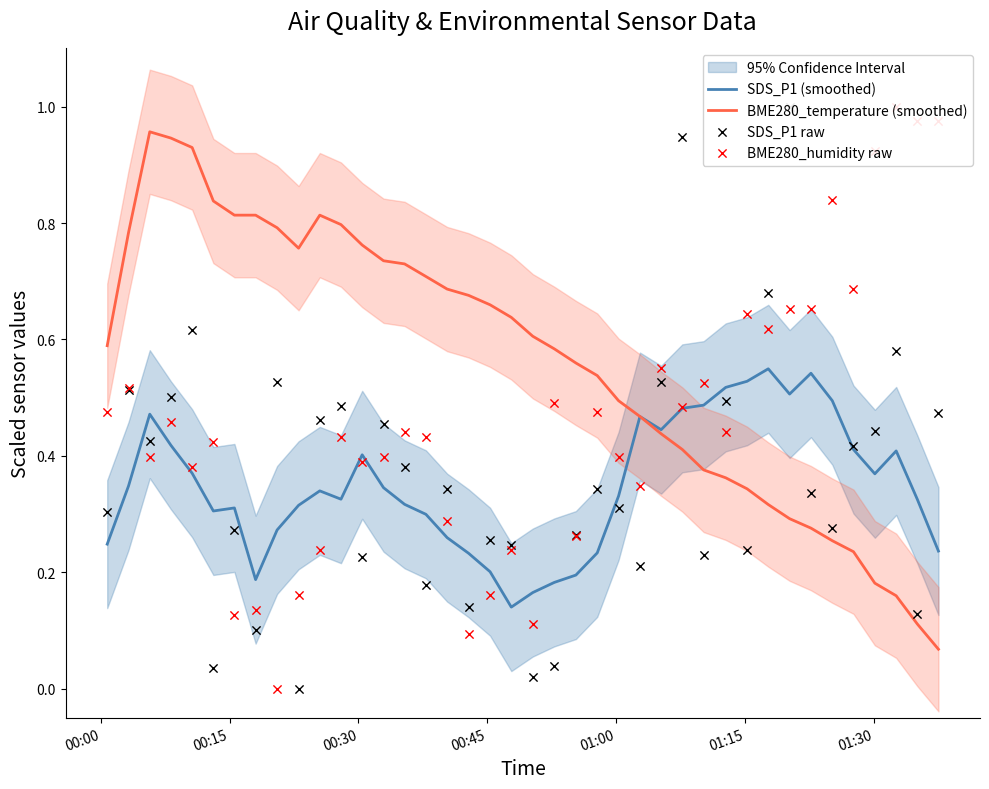

At how many categories does at least one series exceed 0?

40